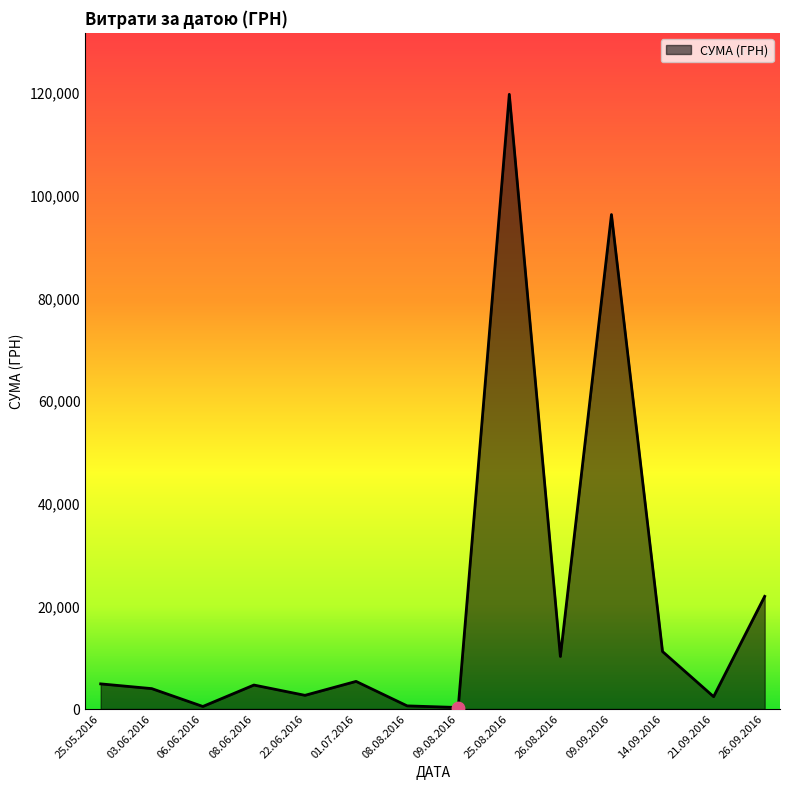

Which has a higher value, 22.06.2016 or 14.09.2016?

14.09.2016